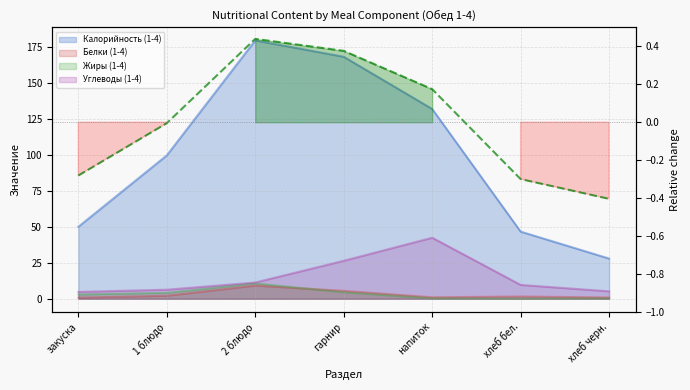

What are all the series names shown in the legend?

Калорийность (1-4), Белки (1-4), Жиры (1-4), Углеводы (1-4)